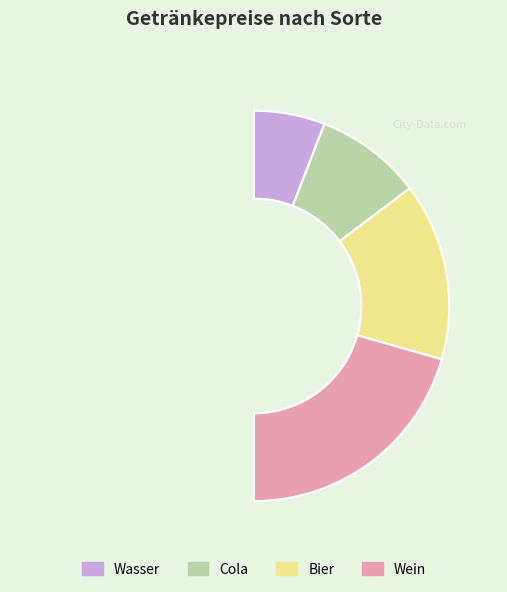

Which slice is the smallest?

Wasser